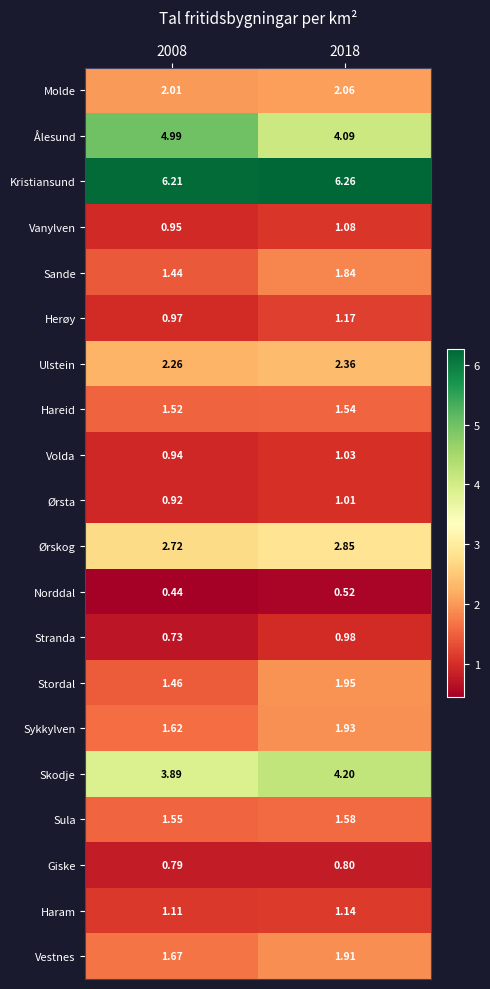

Count the number of categories in the chart.

2